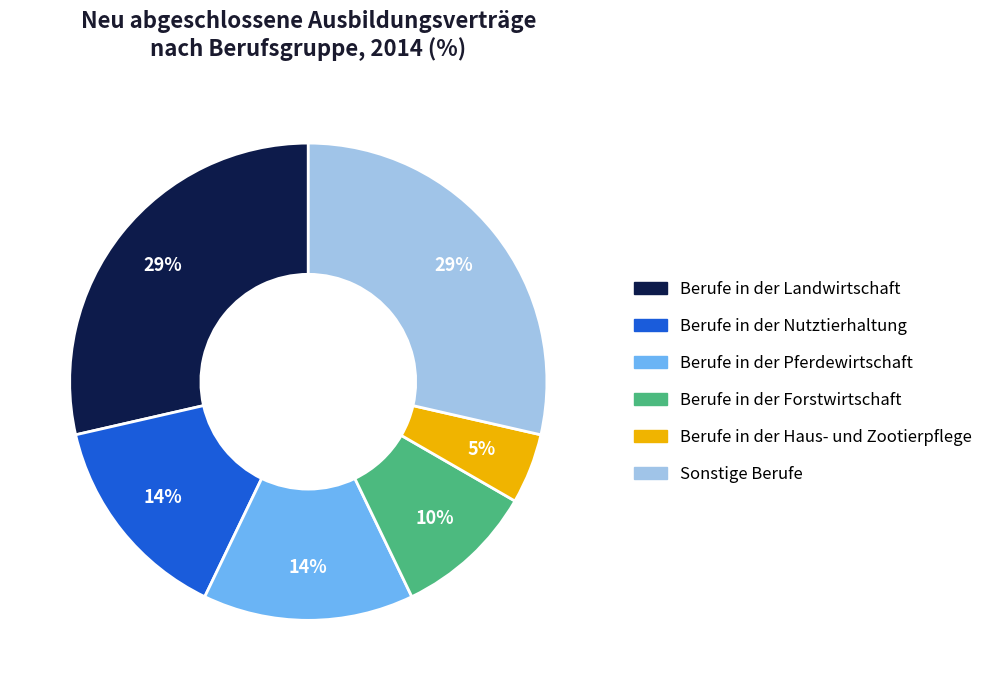

True or false: Berufe in der Forstwirtschaft accounts for 10% of the total.

True